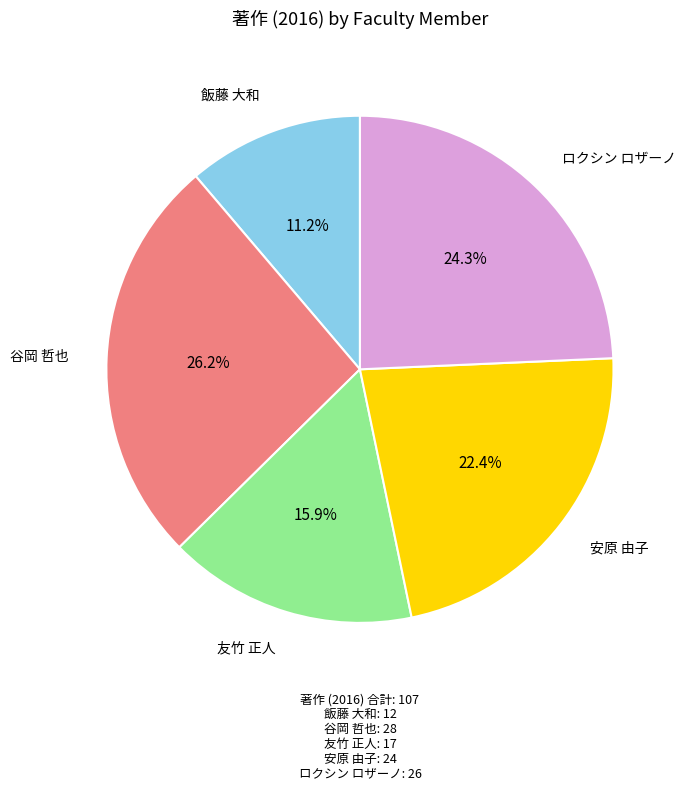

Which slice is the smallest?

飯藤 大和